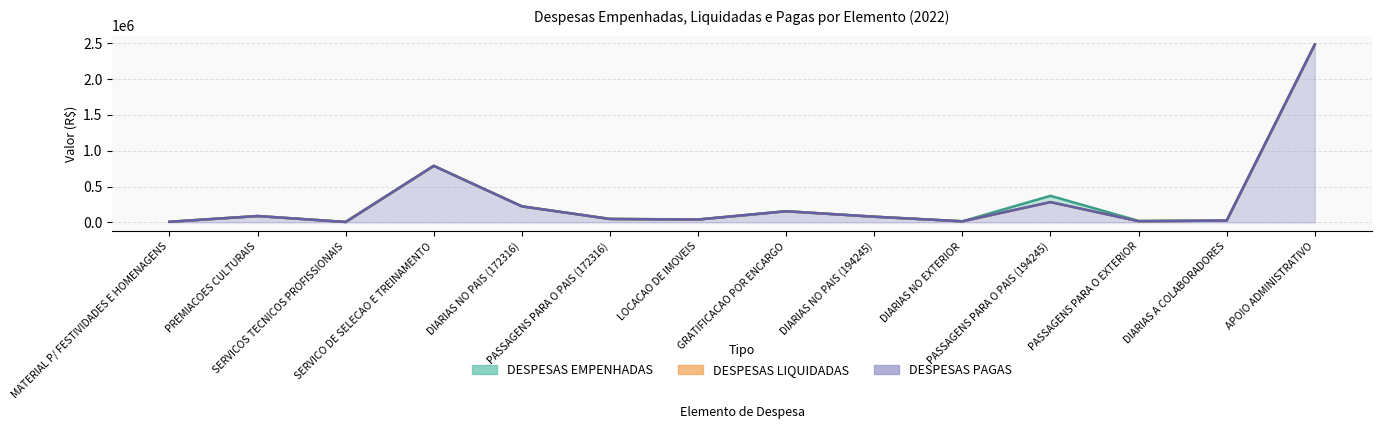

True or false: DESPESAS EMPENHADAS has more than 2 points higher than both neighbors.

True